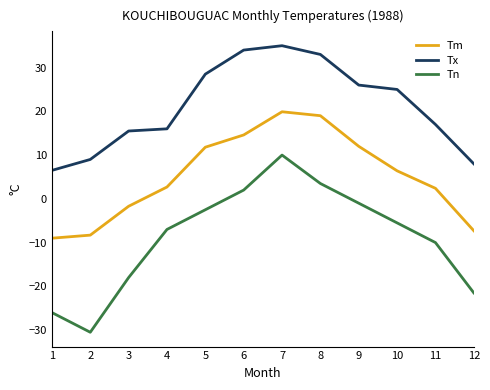

Rank the series at 6 from lowest to highest value.

Tn, Tm, Tx